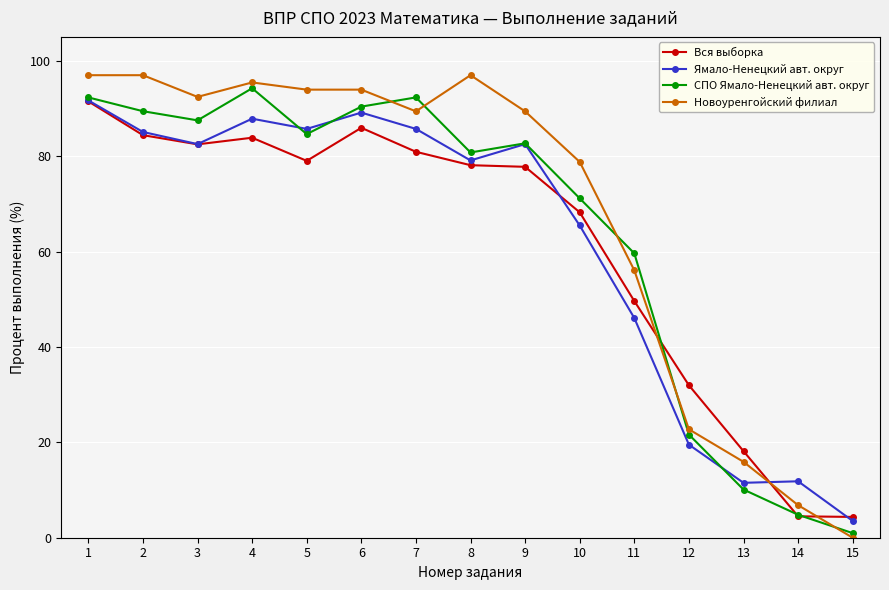

Which label corresponds to the smallest value in the chart?

15